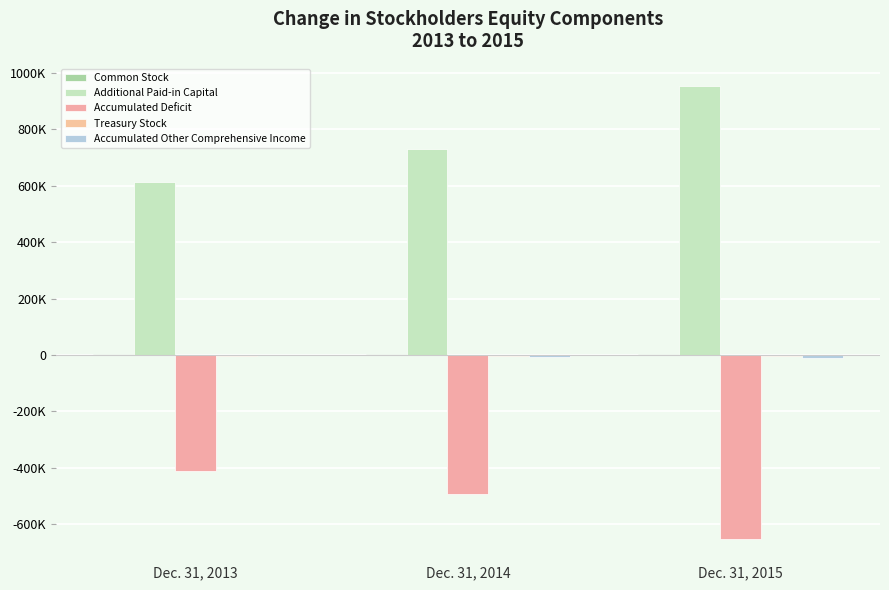

Reading right to left, list all the values displayed in this chart.

Common Stock: 2704	2393	2091
Additional Paid-in Capital: 951569	729373	612900
Accumulated Deficit: -650030	-493093	-410146
Treasury Stock: -2450	-2450	-2450
Accumulated Other Comprehensive Income: -9124	-6605	839